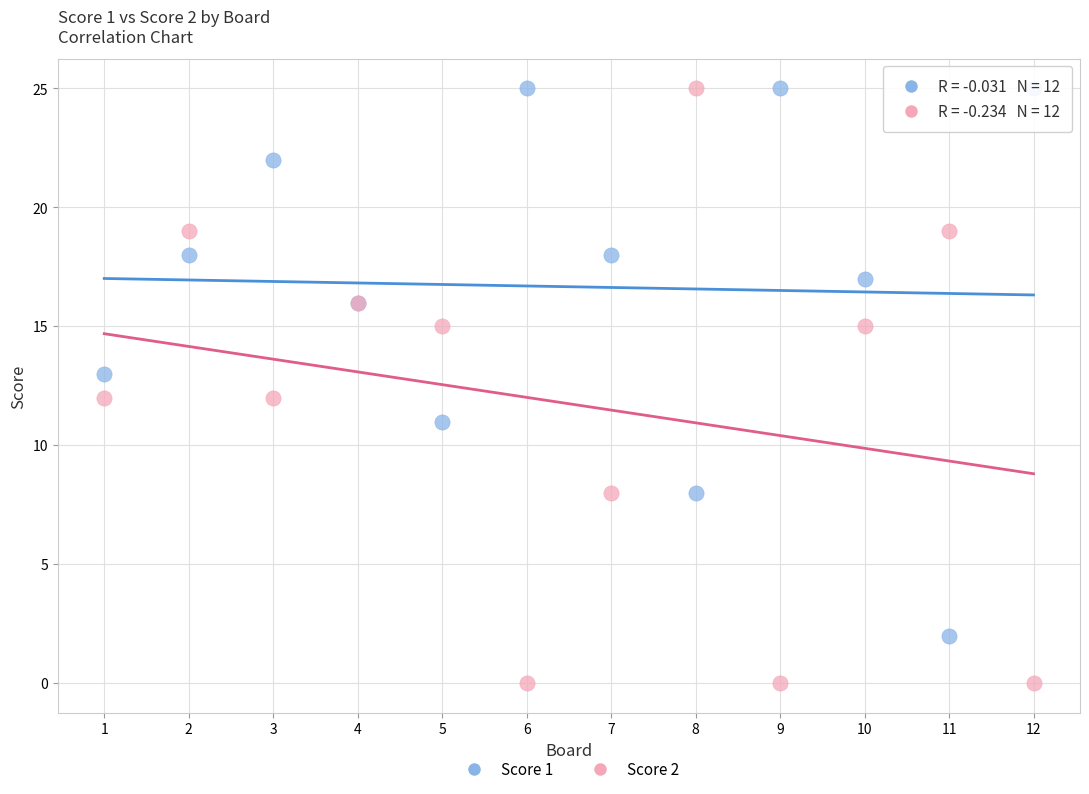

What is the X range (max minus min) for the scatter plot?

11